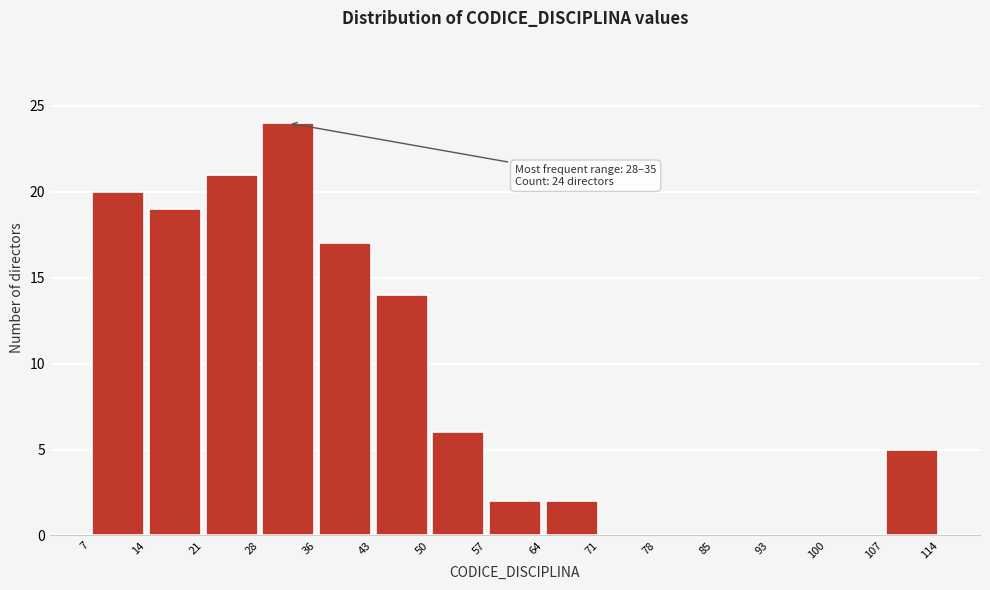

Which range on the x-axis has the tallest bar?

28 to 36